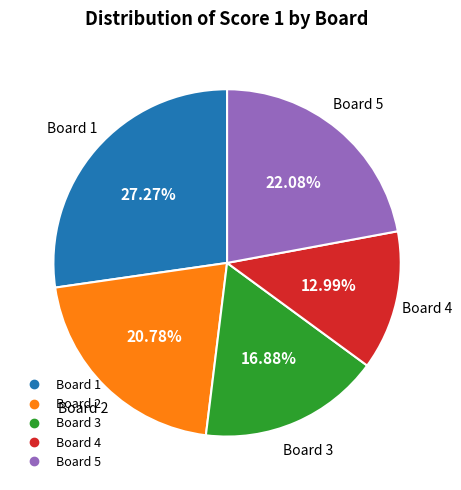

Does any single category account for the majority?

No